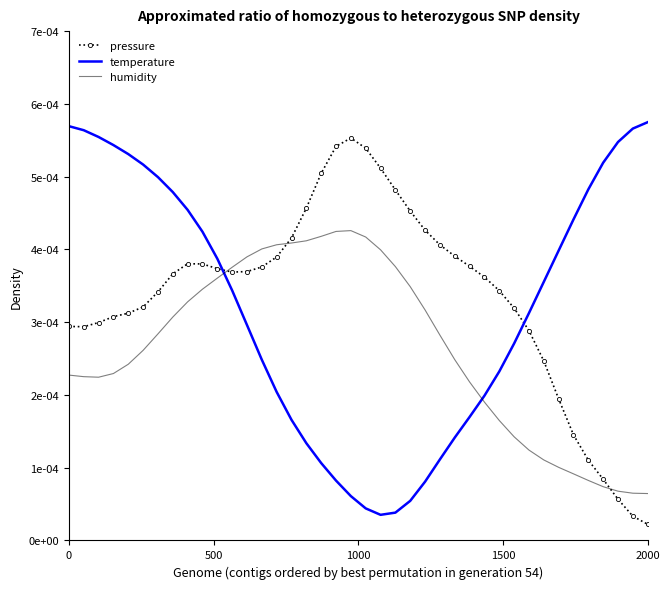

Rank the series by their average value, from highest to lowest.

pressure, temperature, humidity